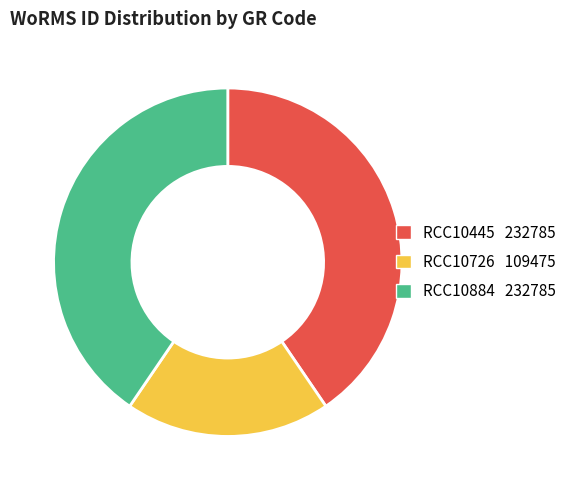

Which category has the smallest portion of the pie?

RCC10726